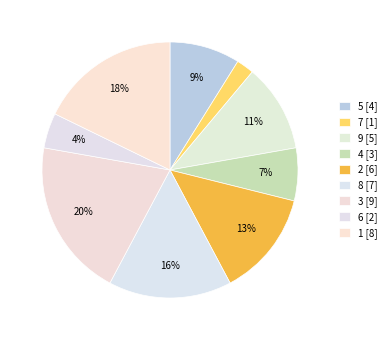

What percentage is NOT represented by 8?

84.4%